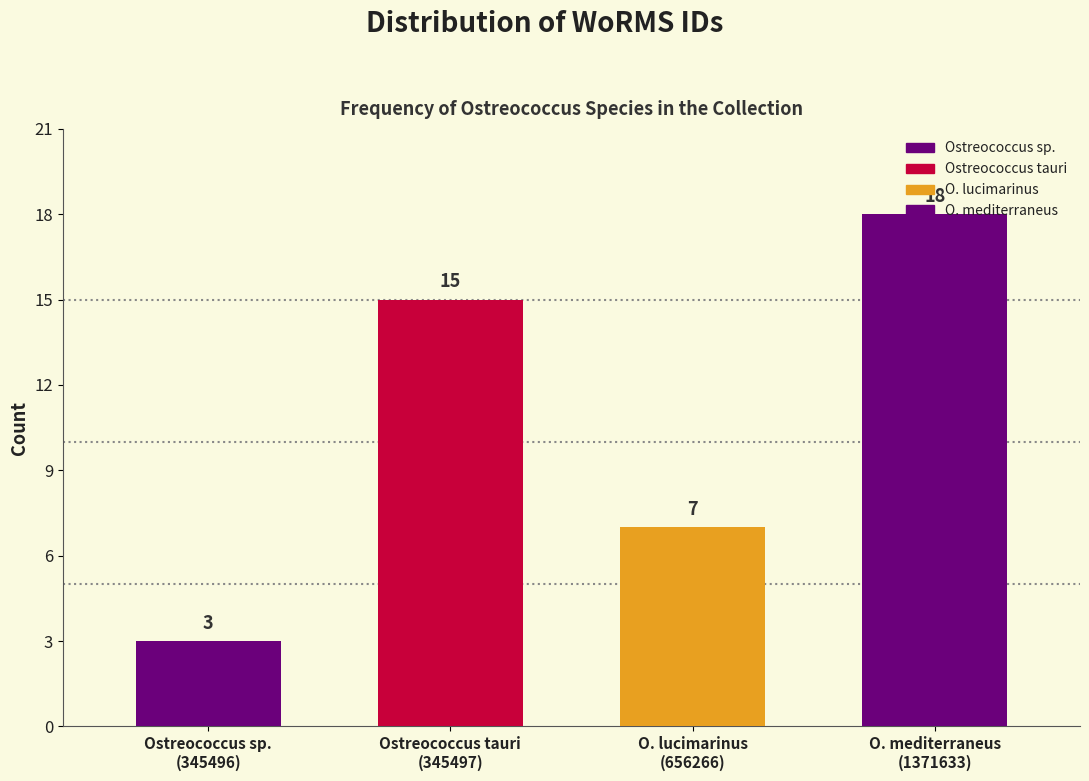

What is the greatest value displayed?

18